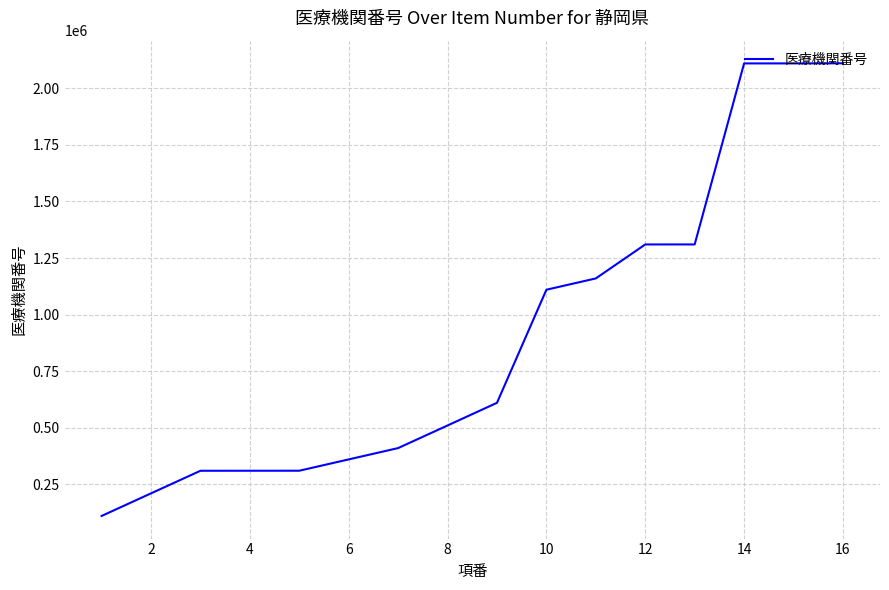

What is the difference between the maximum and minimum values?

2000238